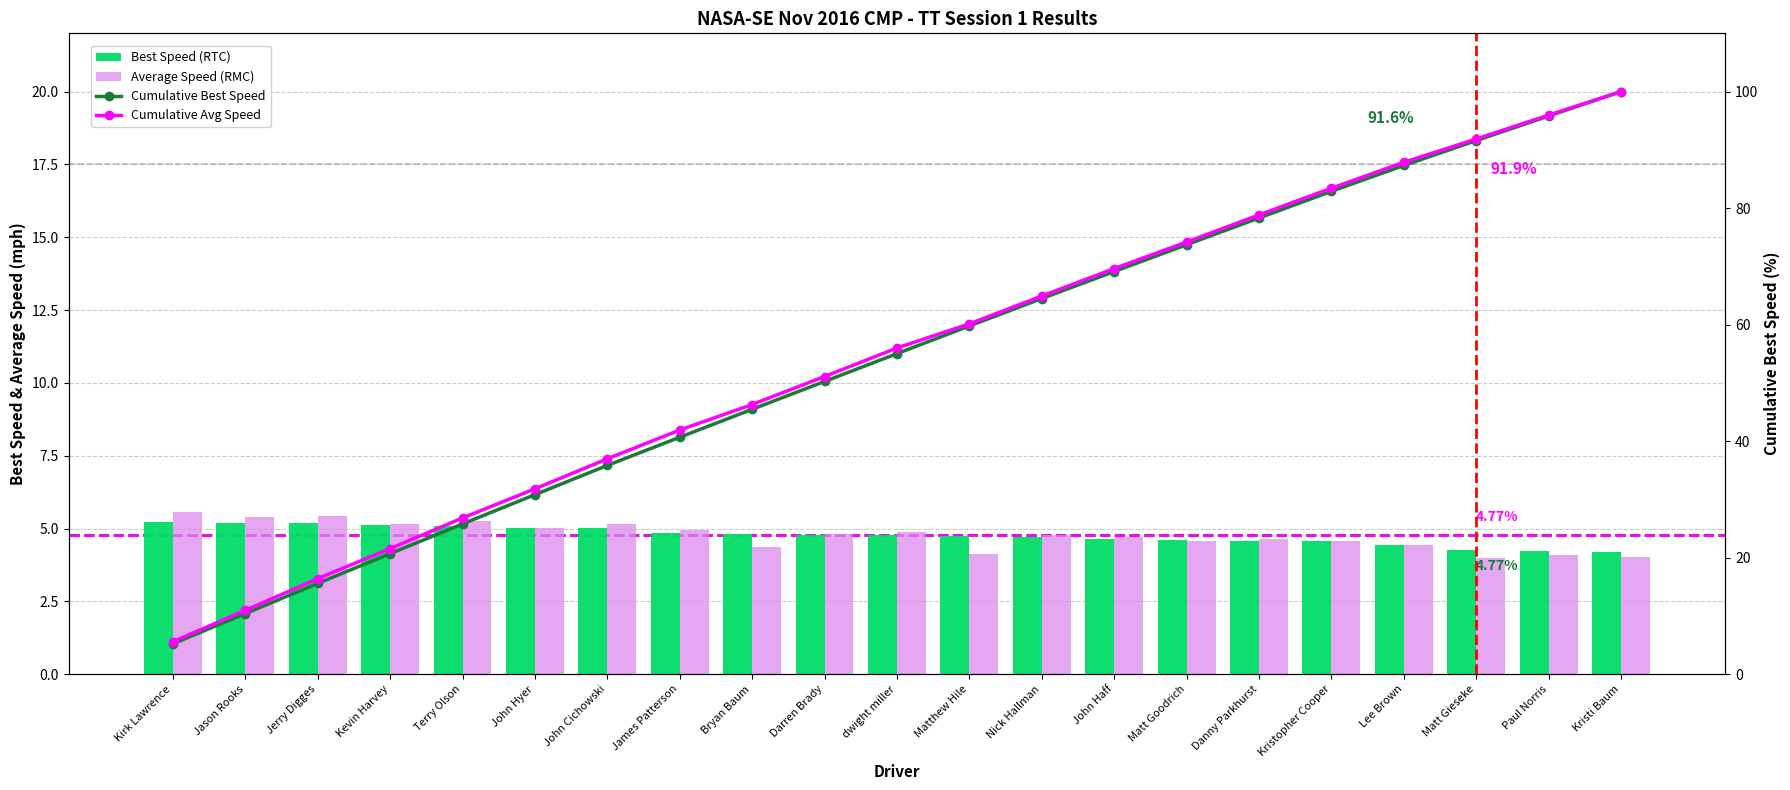

The Average Speed series shows 6.5 at dwight miller. True or false?

False